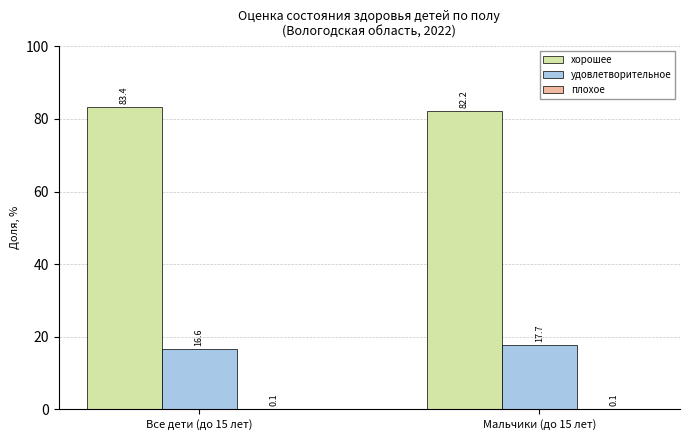

Which label corresponds to the largest value in the chart?

Все дети (до 15 лет)